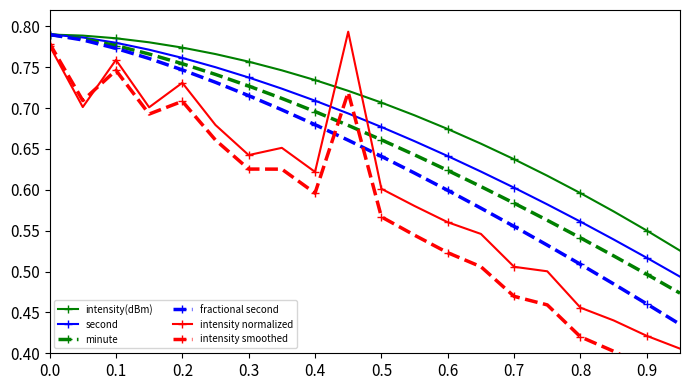

How many second values are between 0 and 1?

20